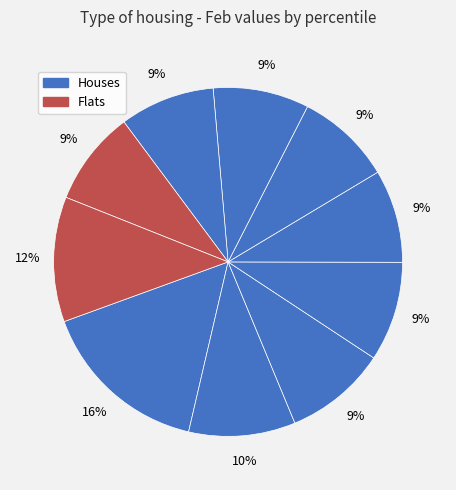

Is there a majority slice in this chart?

No